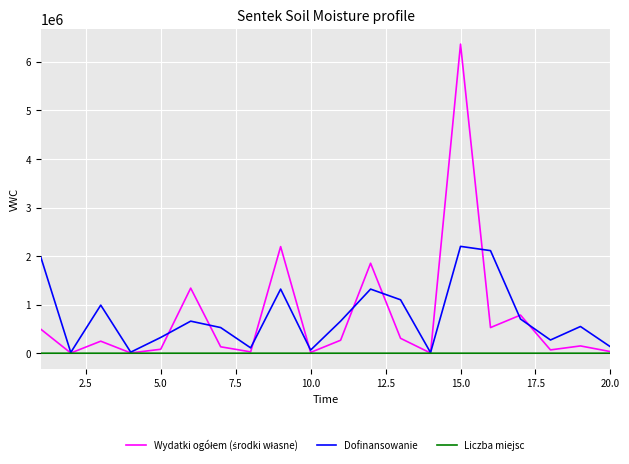

What is the maximum value shown in the chart?

6364599.0